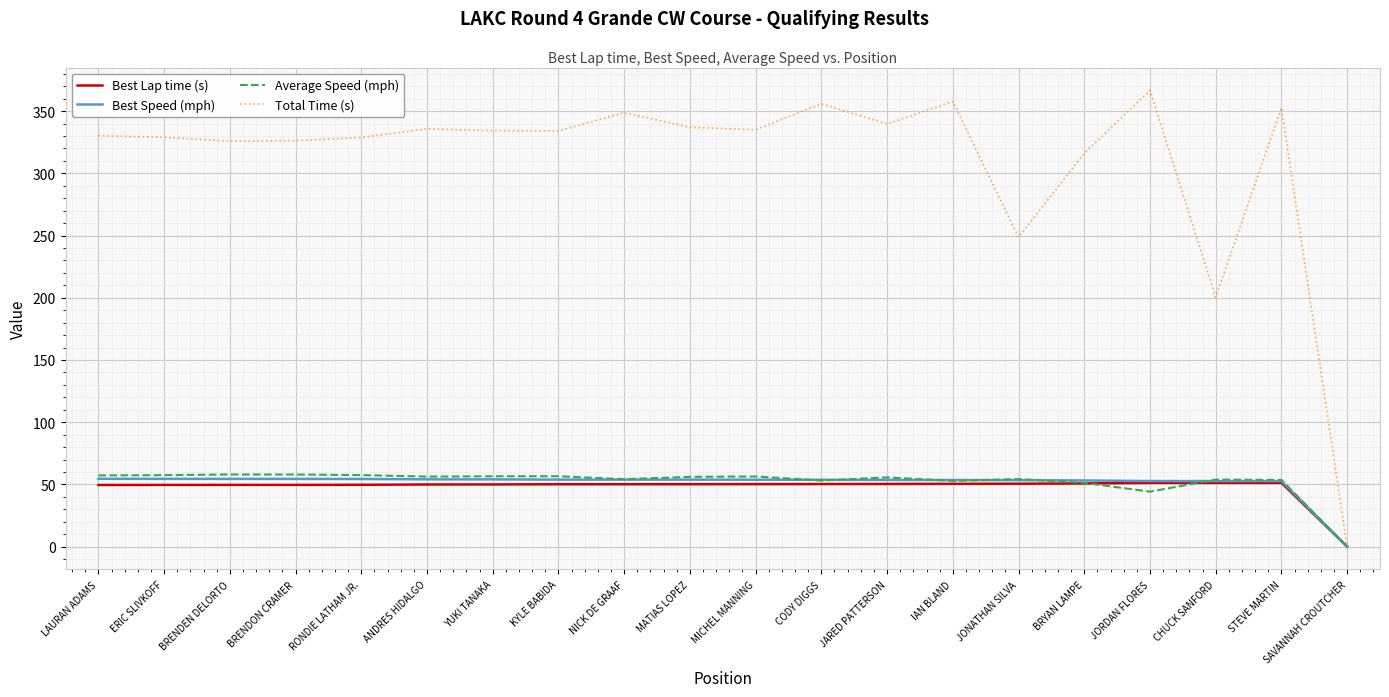

What is the total value across all series at STEVE MARTIN?

510.2